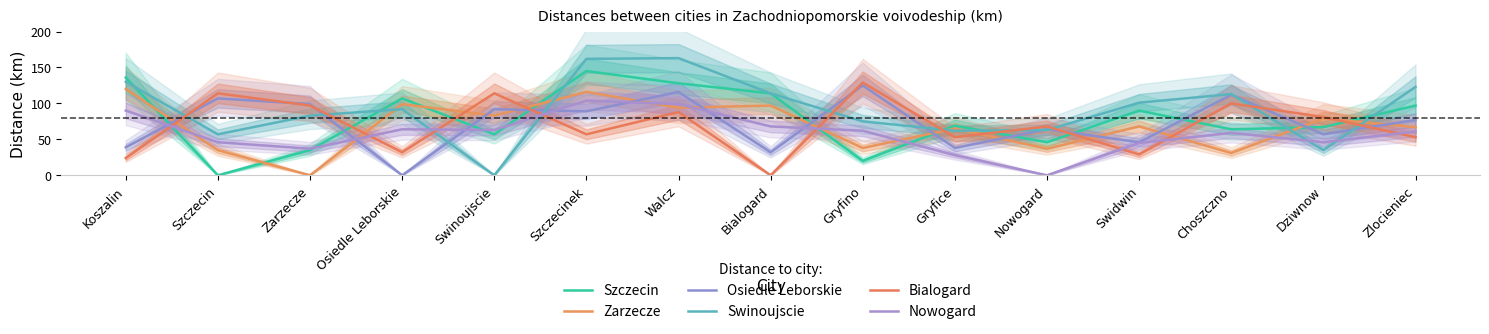

Which series has the largest total across all categories?

Swinoujscie